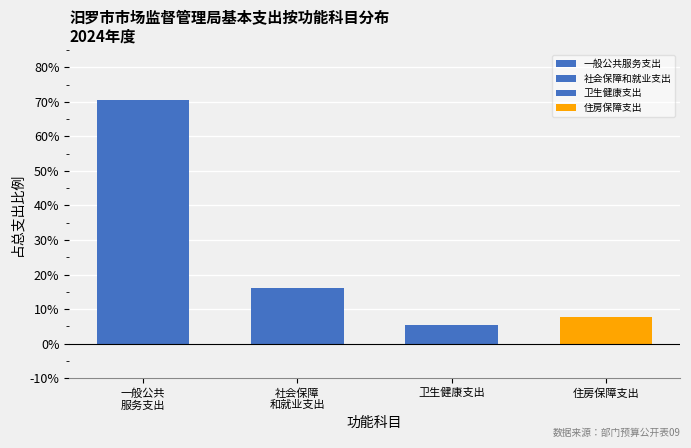

True or false: the data shows 5.5 at 卫生健康支出.

True